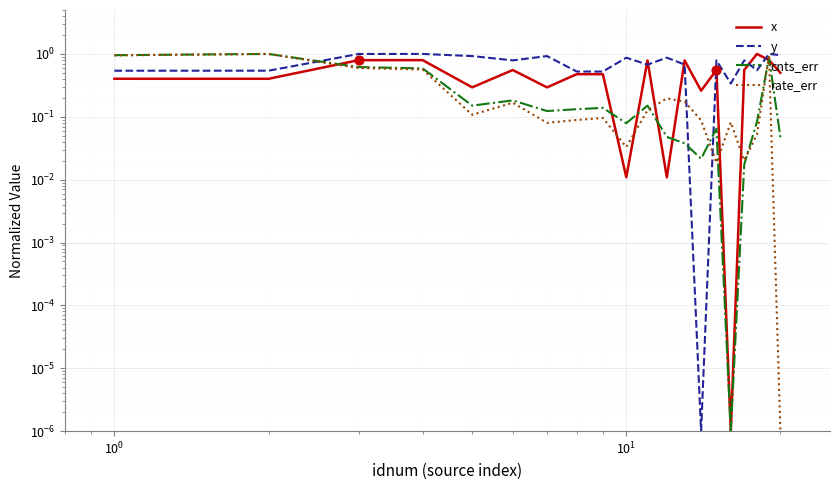

Which series reaches the minimum Y coordinate?

x